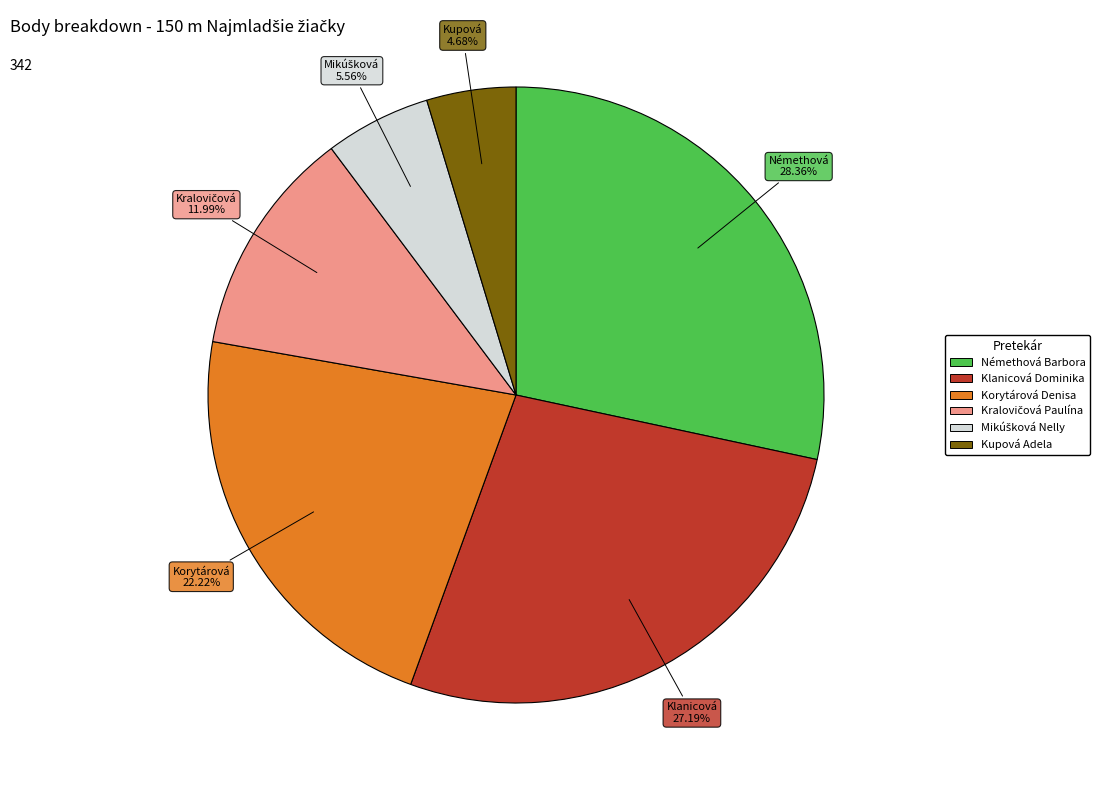

Does any single category account for the majority?

No